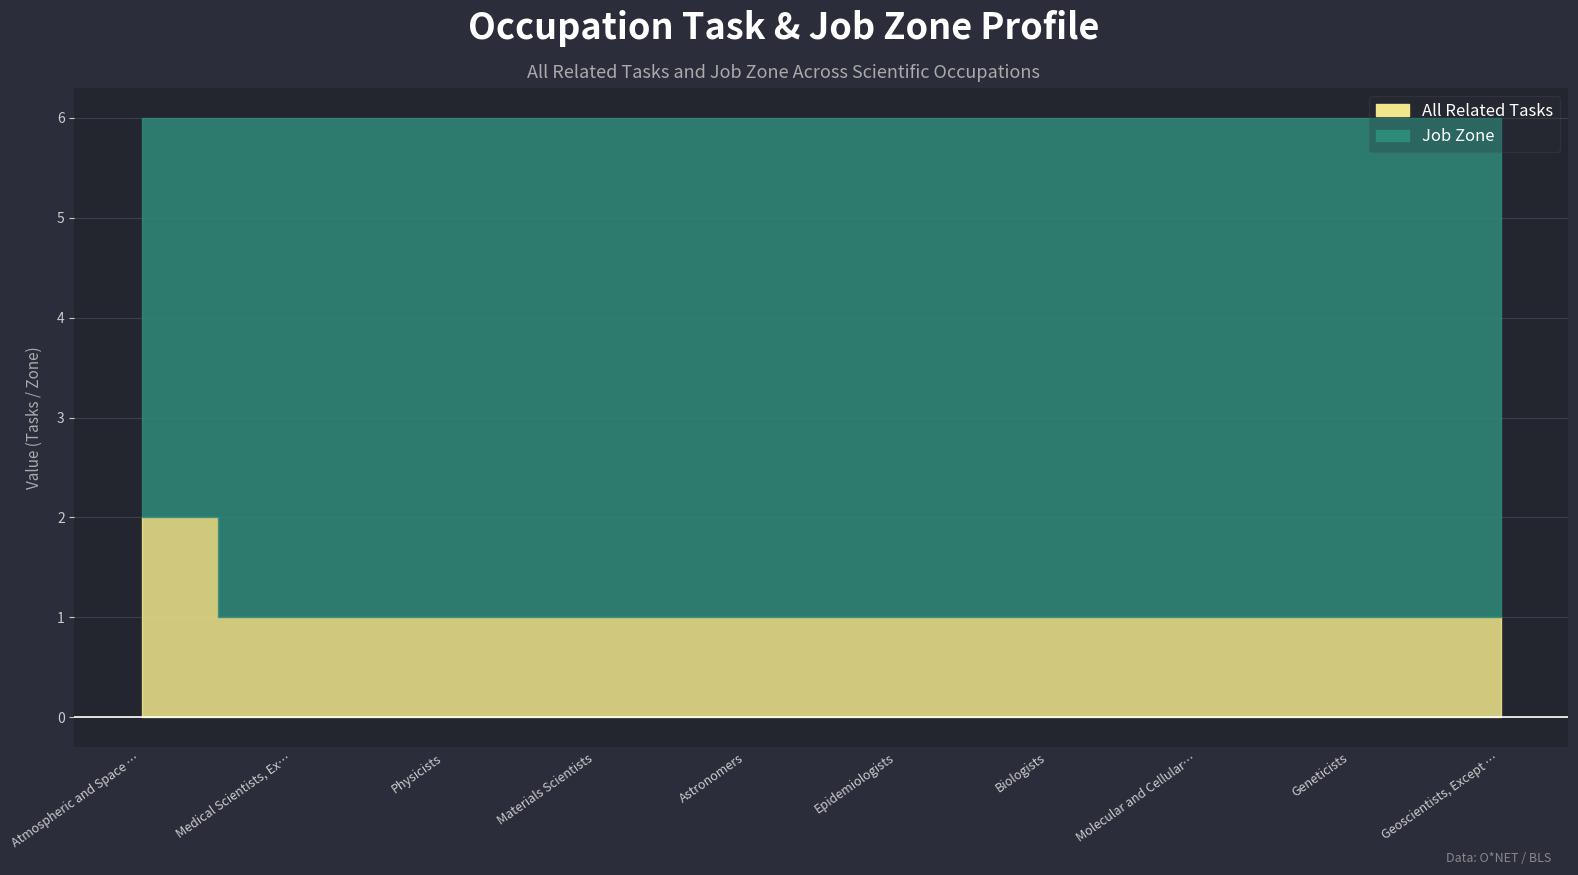

True or false: Job Zone and All Related Tasks intersect in this chart.

False